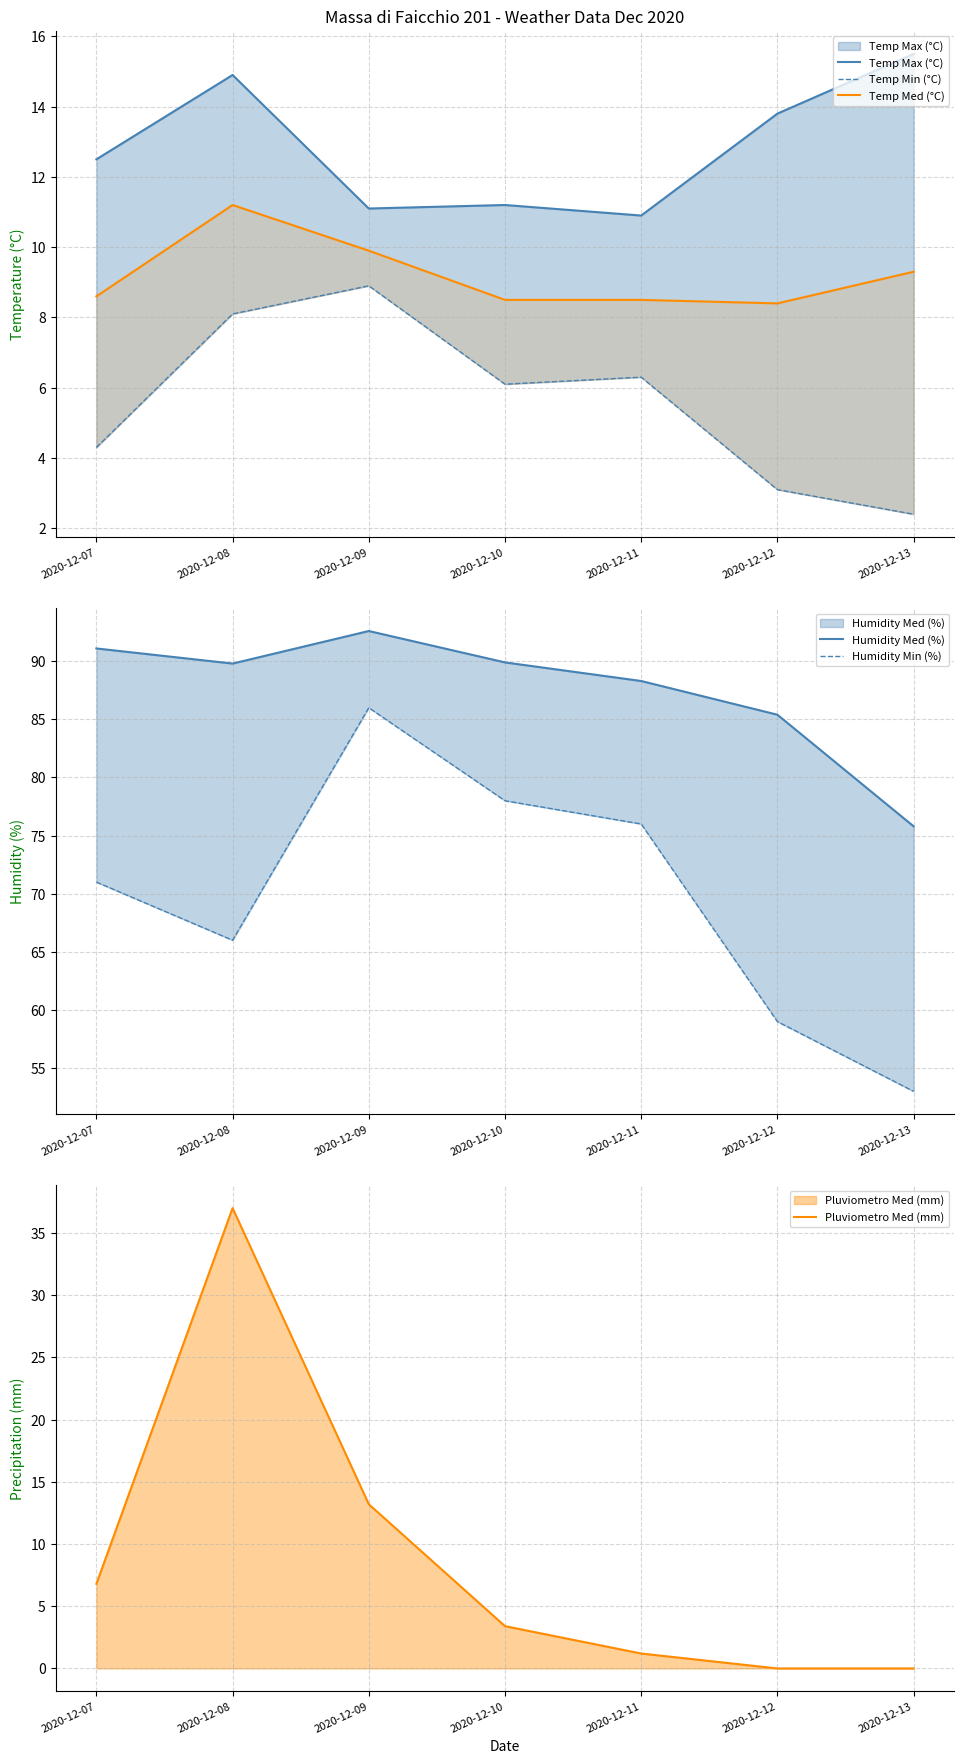

What is the difference between the second highest and second lowest values in the Temp Max (°C) series?

3.8